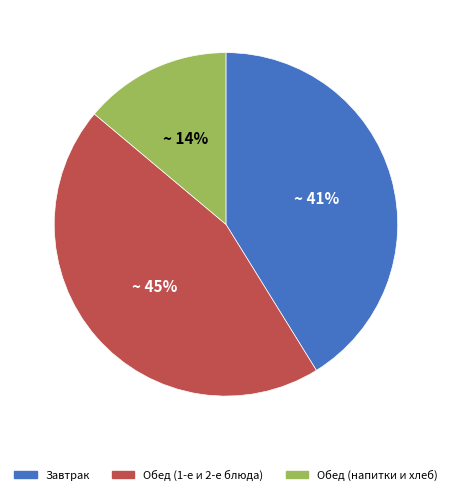

Is it true that Завтрак is 50% of the pie?

False